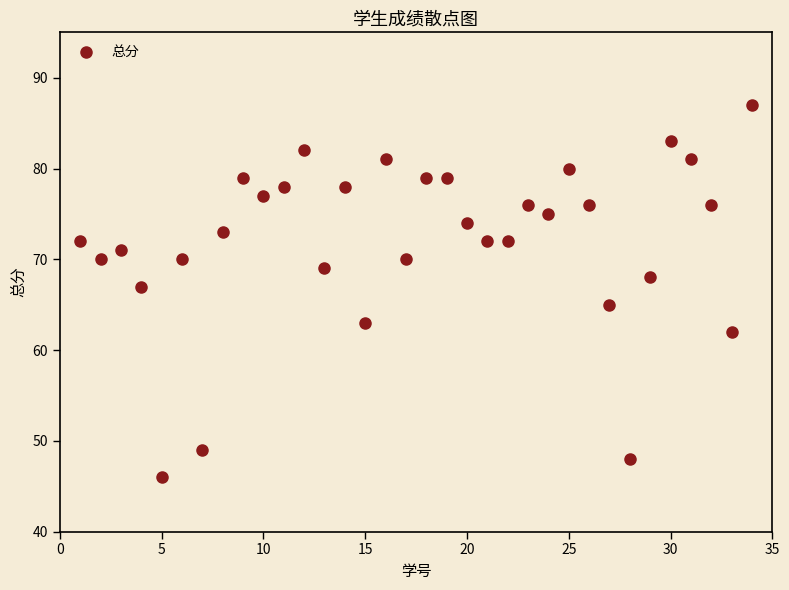

What is the range of X values (max minus min)?

33